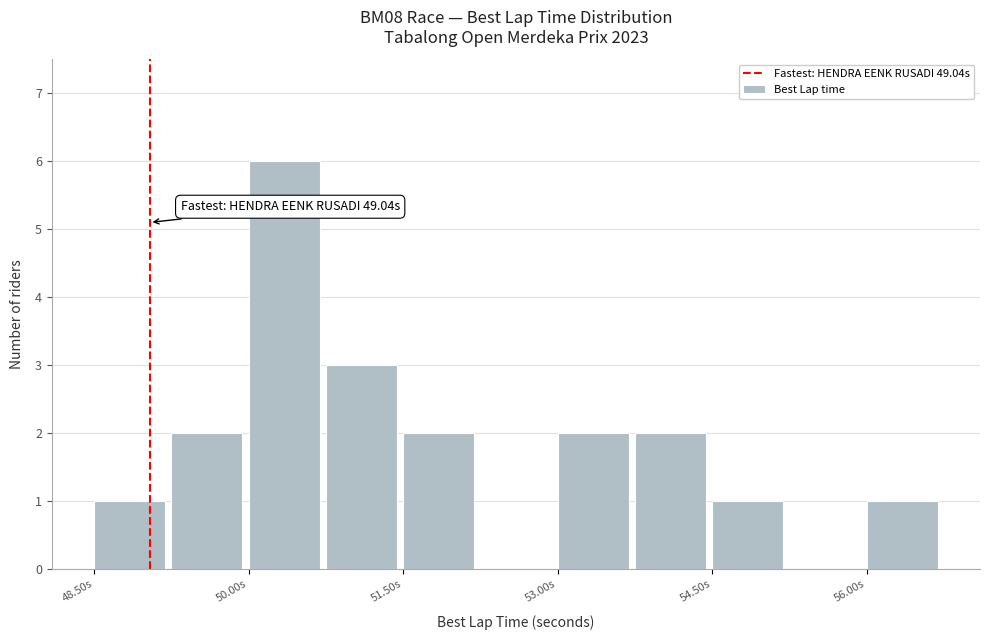

Read against the x-axis, roughly where is the centre of the tallest bar?

50.4